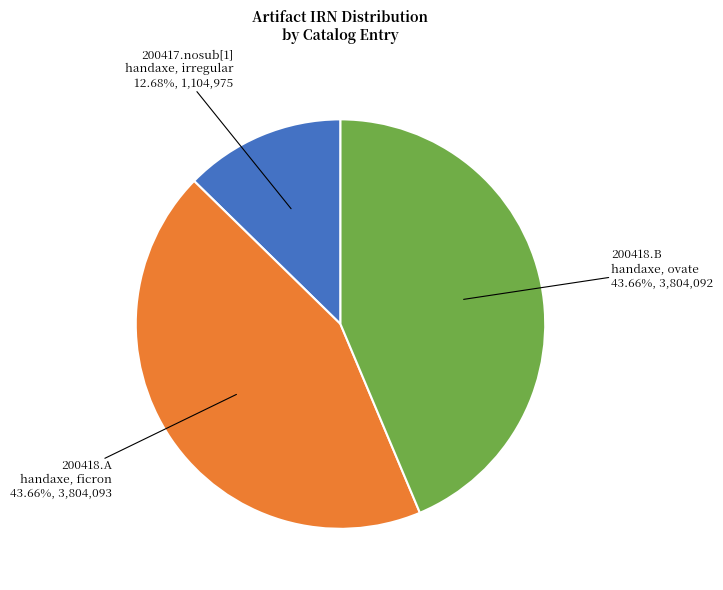

Does 200418.B handaxe, ovate represent more than half of the total?

No